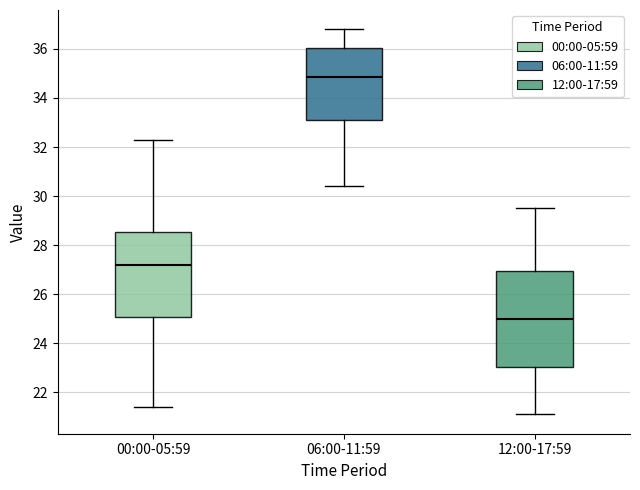

Where is the upper edge of the box for 12:00-17:59 on the y-axis? The values are not printed on the chart, so give them approximately, as read against the axis.

27.0